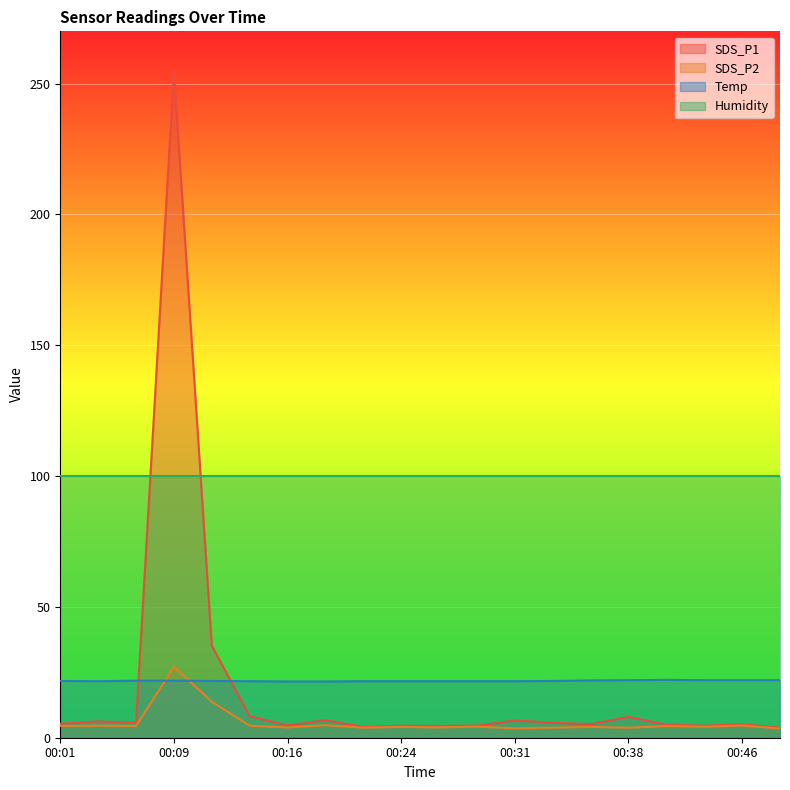

True or false: Humidity and SDS_P2 intersect in this chart.

False